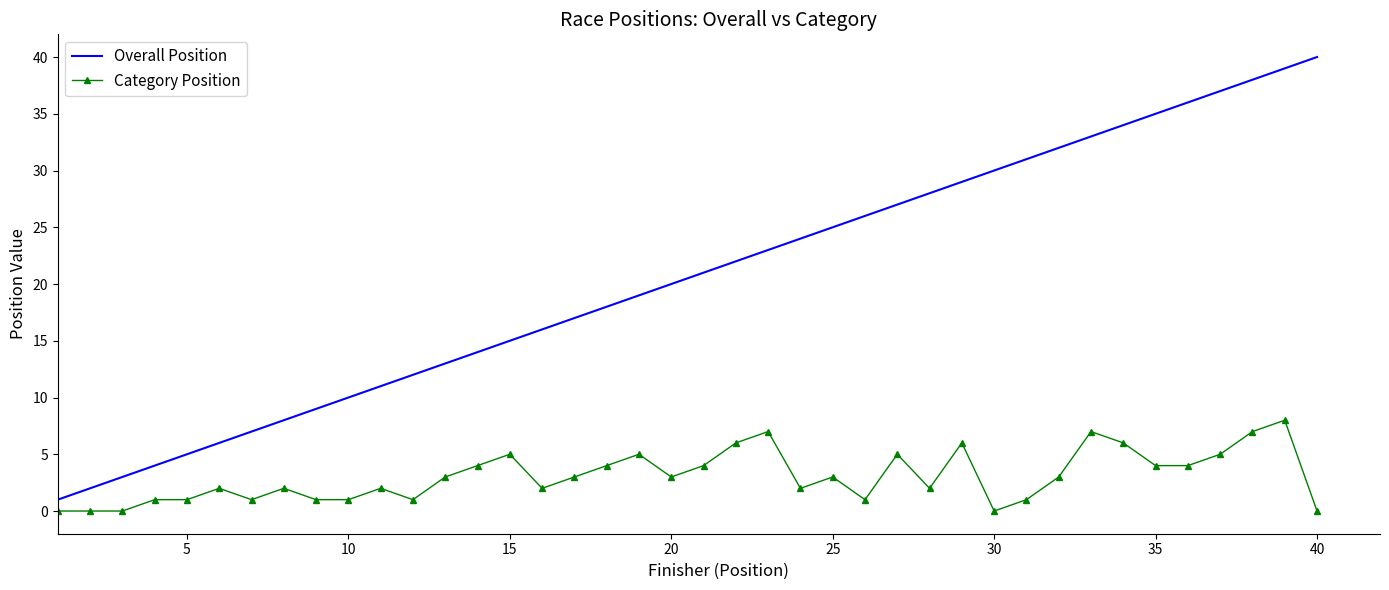

What is the difference between the maximum and minimum values in the Category Position series?

8